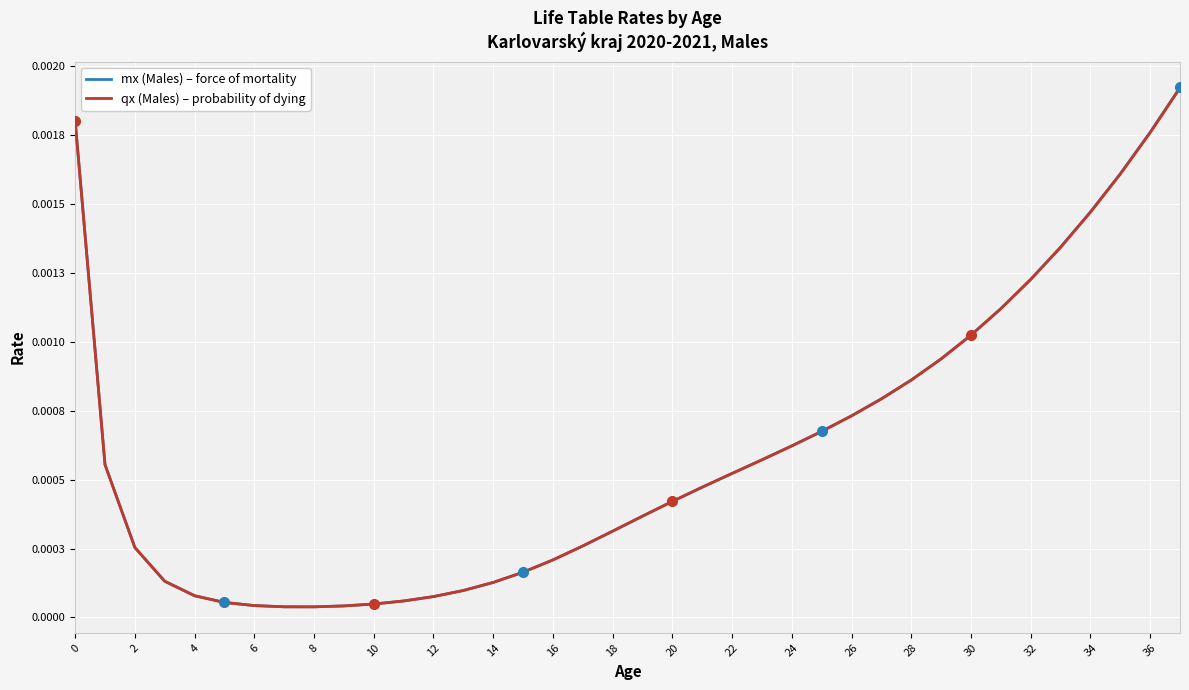

What are all the series names shown in the legend?

mx (Males) – force of mortality, qx (Males) – probability of dying